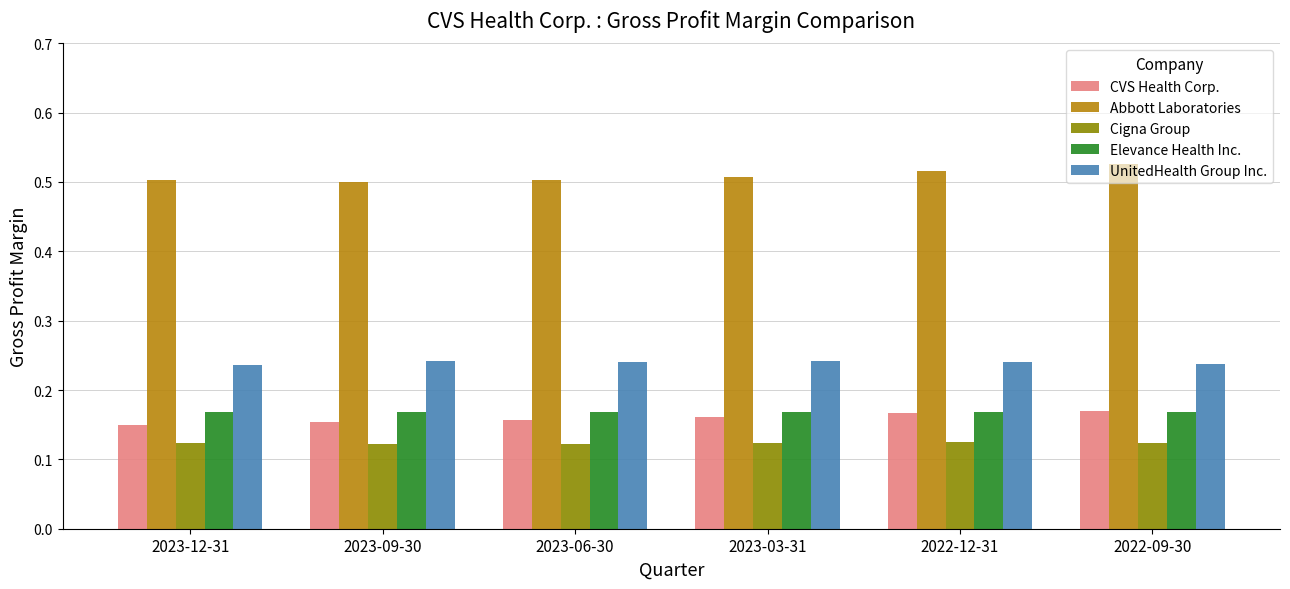

Count the Elevance Health Inc. values in the range 0 to 1.

6